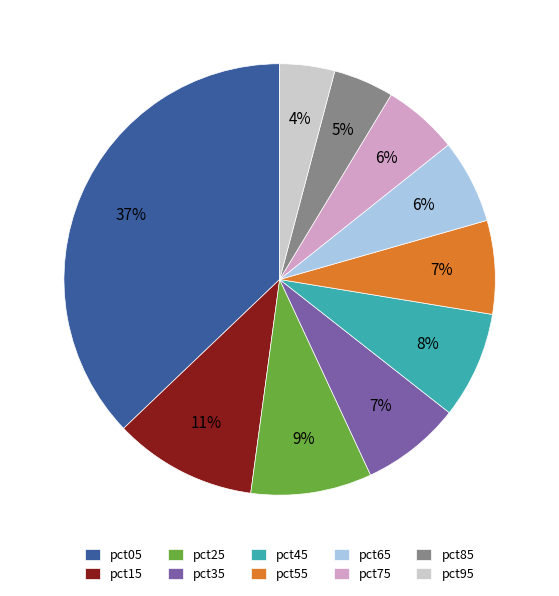

Is pct75 the majority of the pie?

No